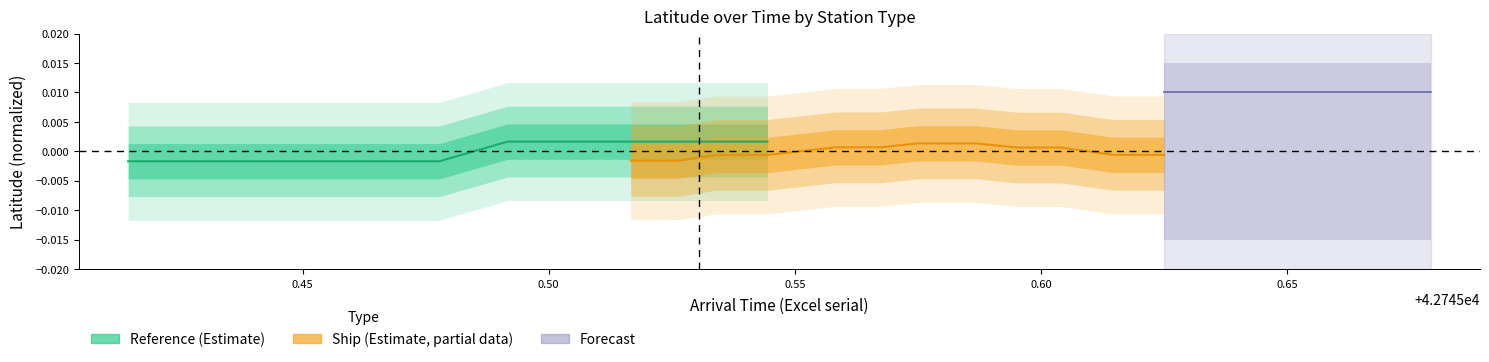

True or false: Ship (Partial Estimate) and Reference (Estimate) intersect in this chart.

True